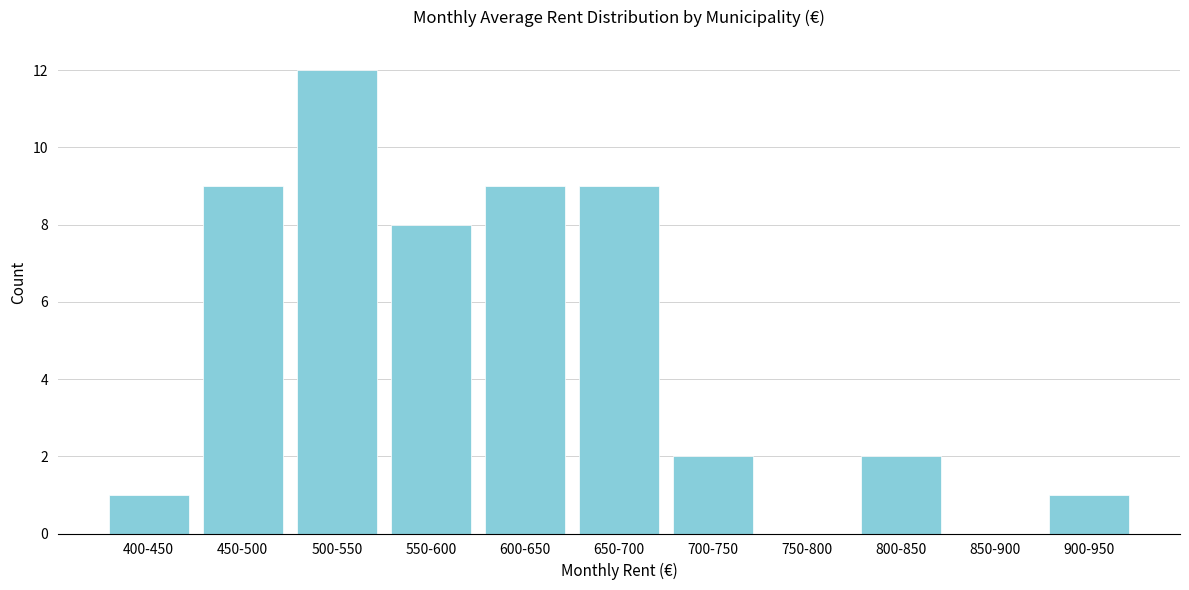

Reading left to right, what are all the values shown in this chart?

400-450=1	450-500=9	500-550=12	550-600=8	600-650=9	650-700=9	700-750=2	750-800=0	800-850=2	850-900=0	900-950=1